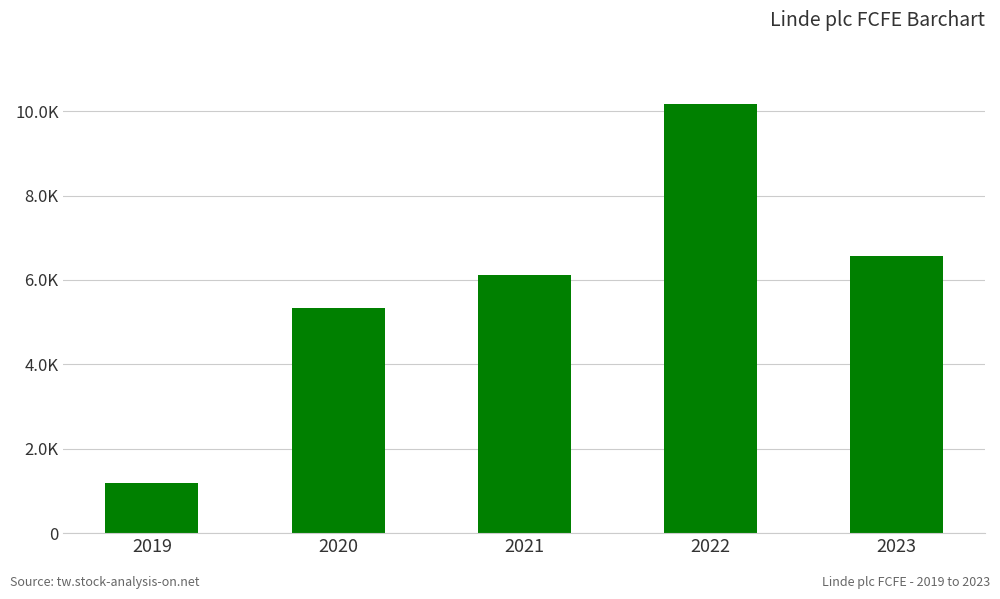

Are the bars horizontal?

No